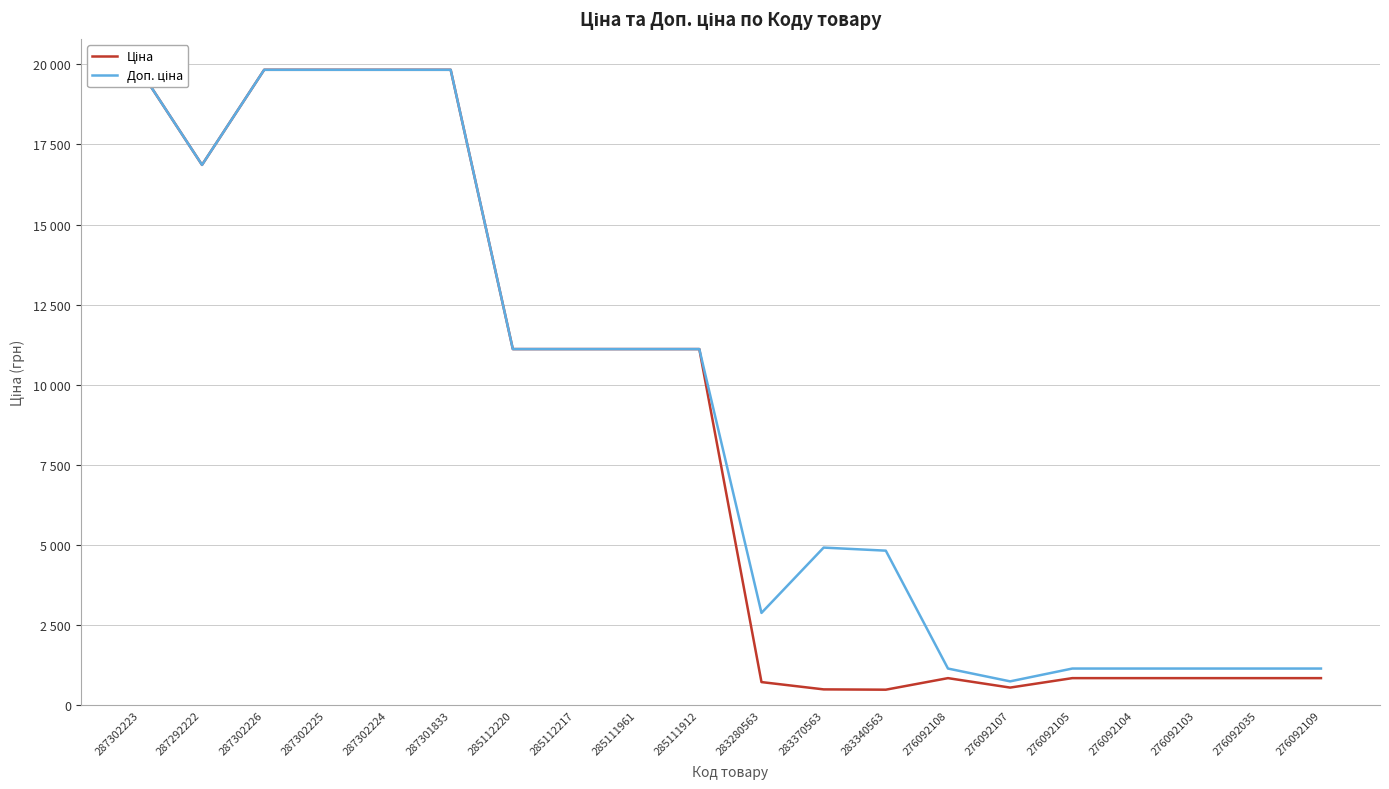

What is the greatest value displayed?

19831.1